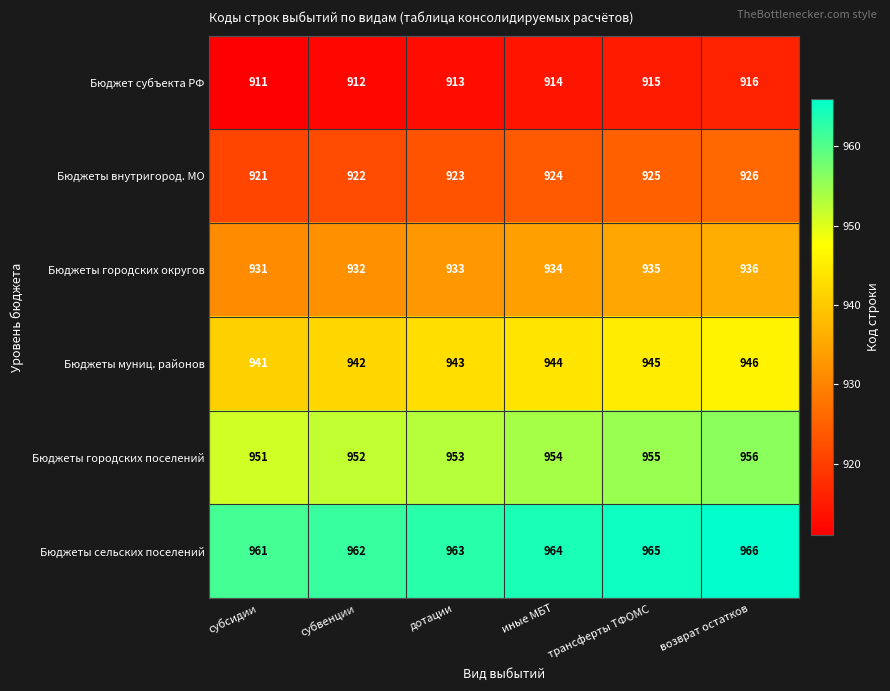

At субвенции, list the series in order from largest to smallest.

Бюджеты сельских поселений, Бюджеты городских поселений, Бюджеты муниц. районов, Бюджеты городских округов, Бюджеты внутригород. МО, Бюджет субъекта РФ